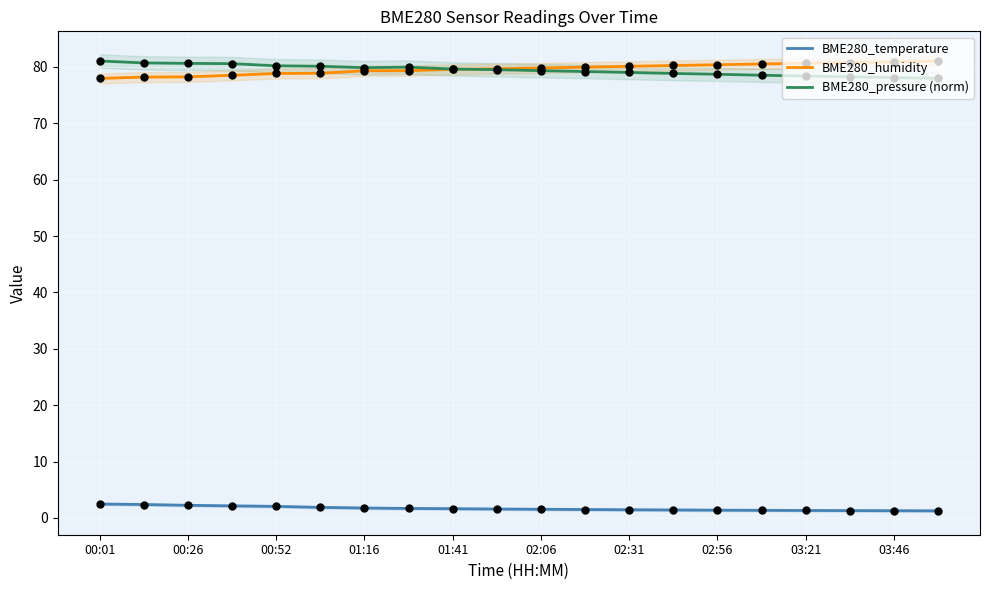

Which series has the largest Y range (max minus min)?

BME280_humidity